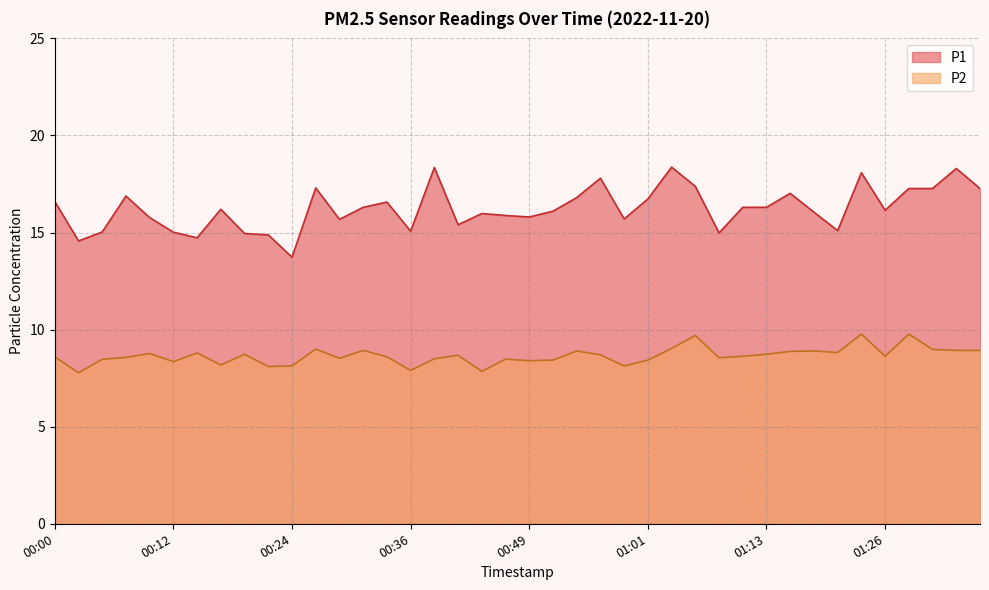

At which category does the chart reach its minimum across all series?

00:02